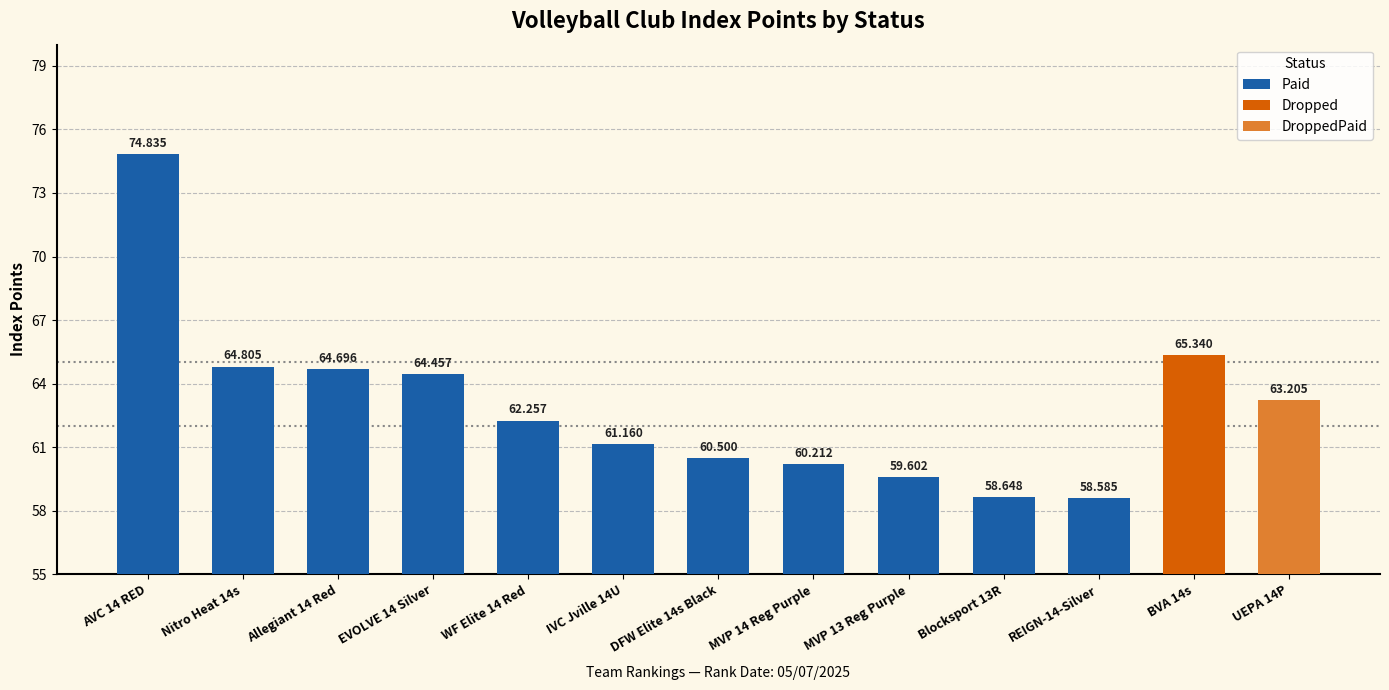

What is the sum of the values at DFW Elite 14s Black and REIGN-14-Silver?

119.1